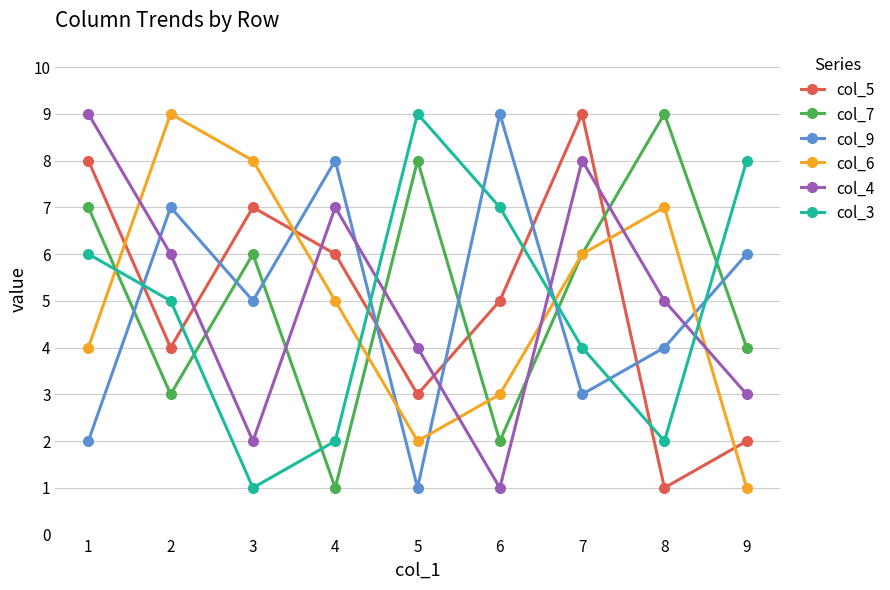

How many col_3 values are between 2 and 7?

6